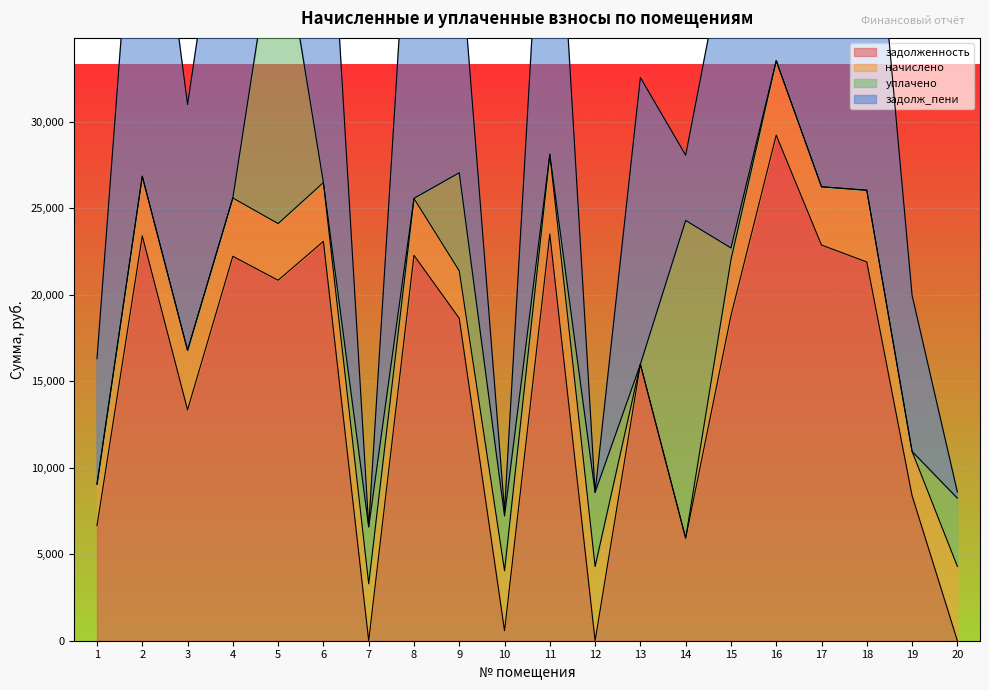

What is the maximum value for задолженность?

29221.7